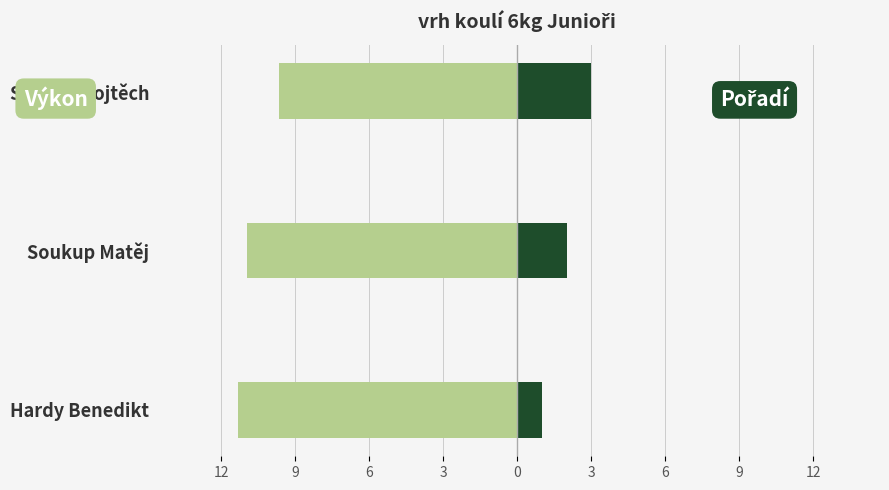

How many data points in Pořadí are above 2?

1